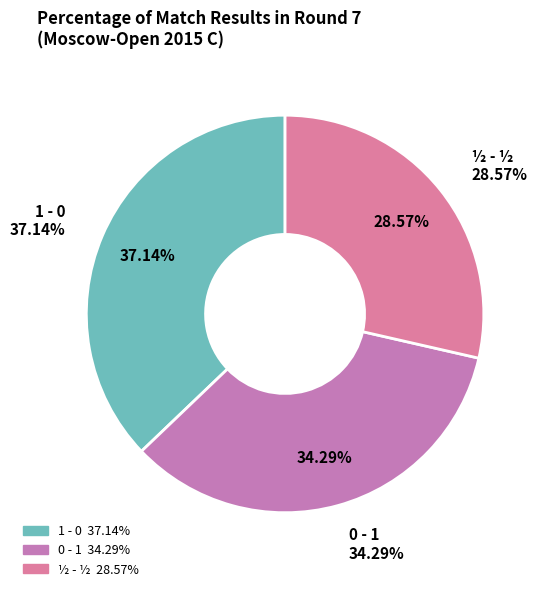

Is it true that ½ - ½ is 36% of the pie?

False